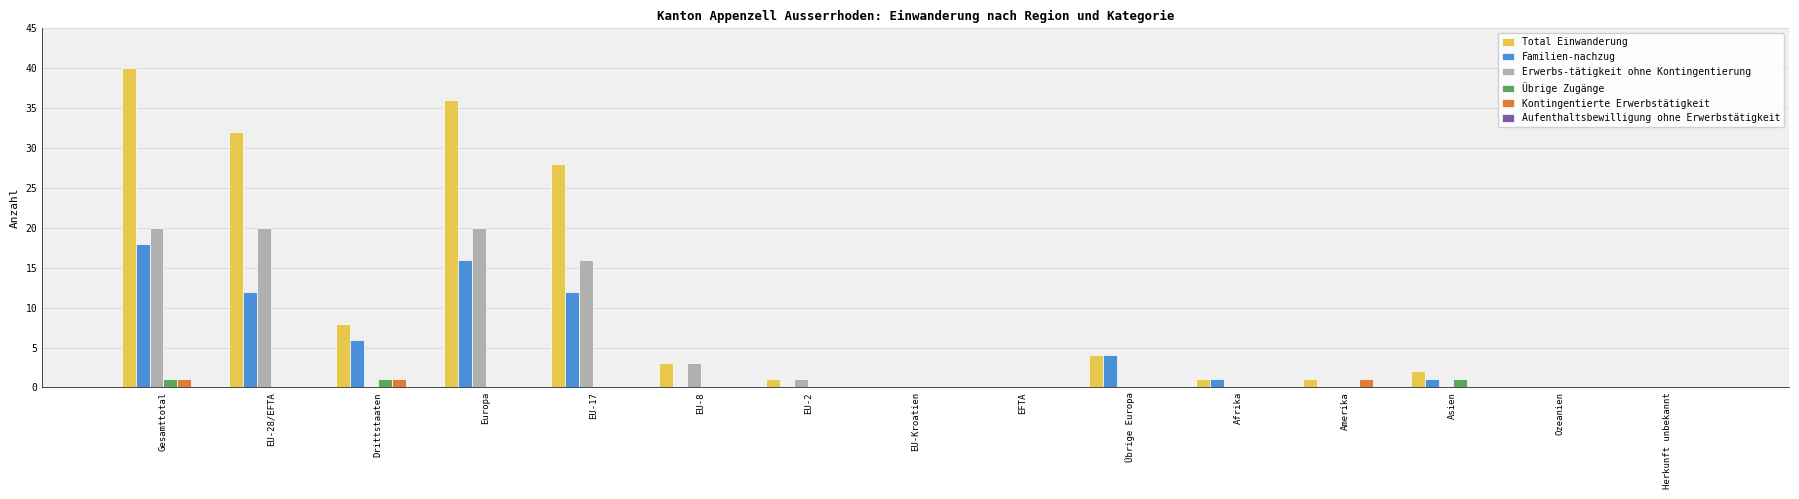

True or false: Total Einwanderung has a value of 32 at EU-28/EFTA.

True